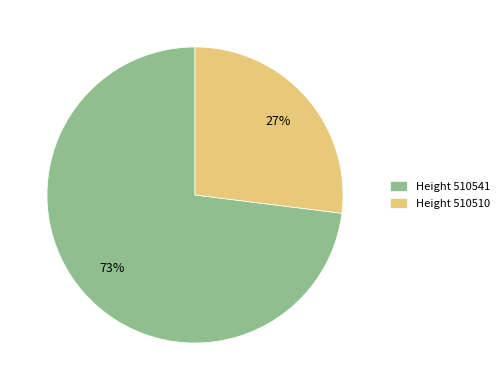

What percentage is the Height 510541 slice, to the nearest percent?

73%